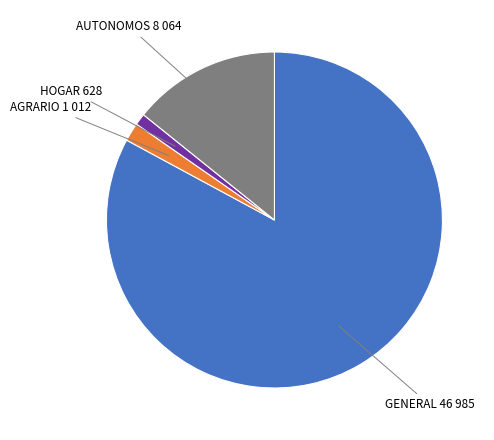

Does any single category account for the majority?

Yes